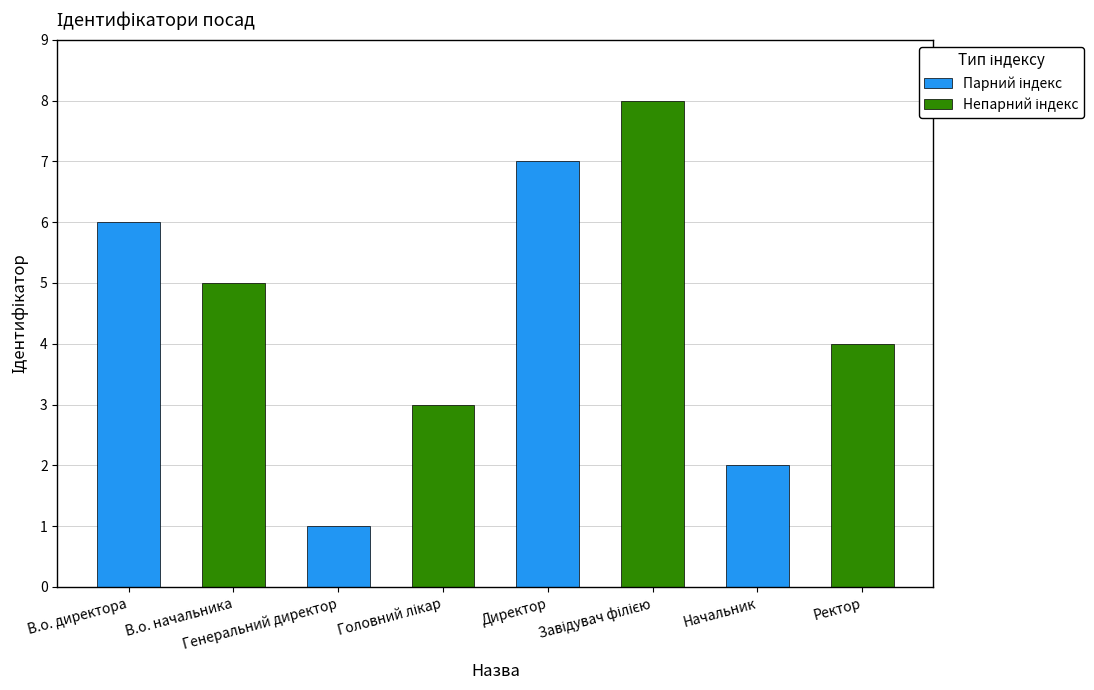

What is the greatest value displayed?

8